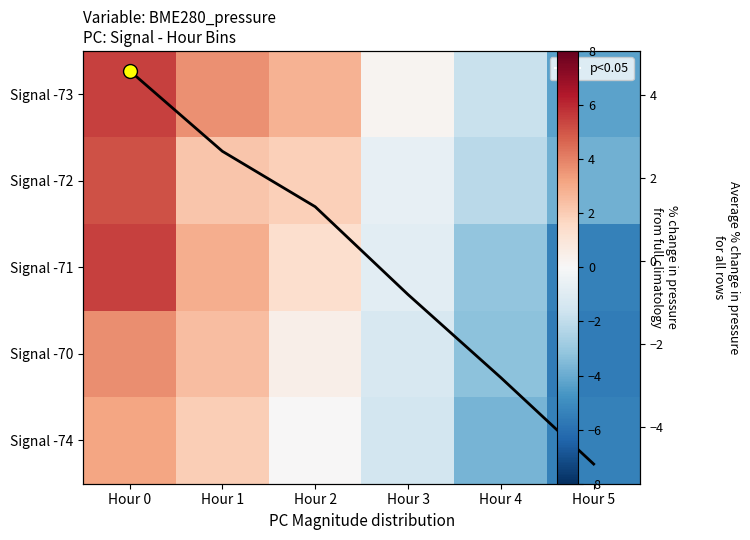

The value of Signal -72 at Hour 4 is -3.1. True or false?

False